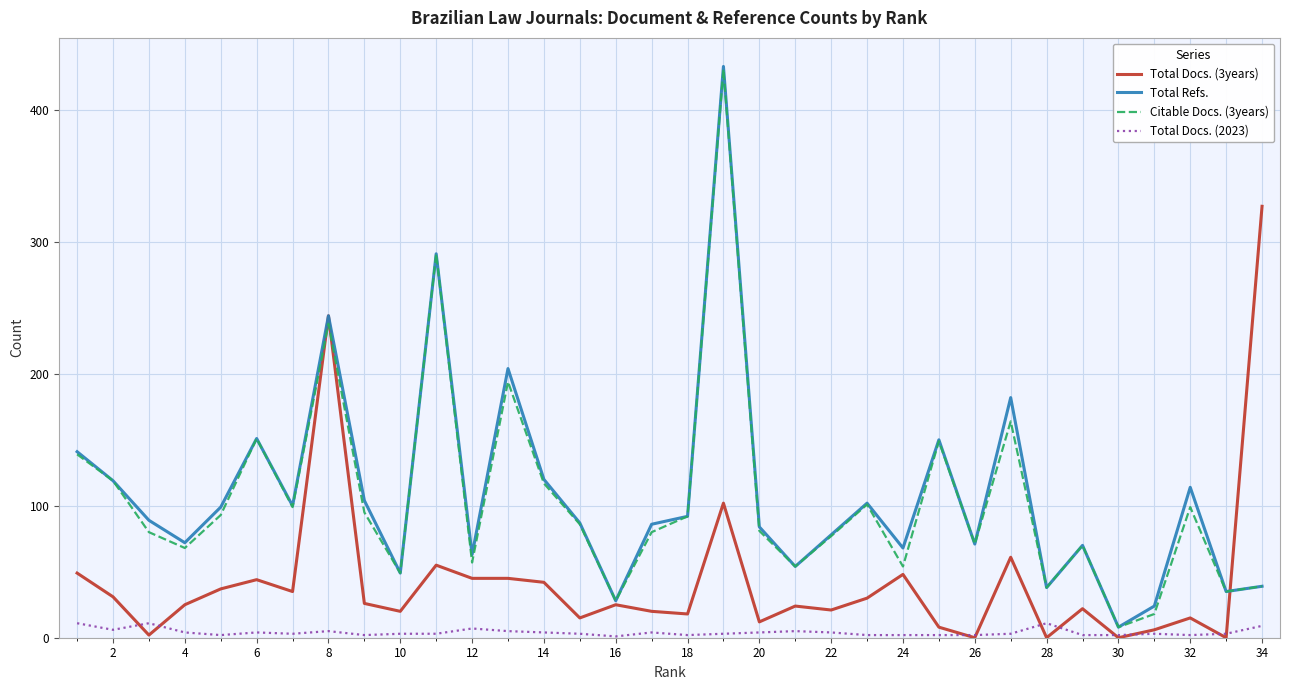

Which category has the lowest value in the Citable Docs. (3years) series?

30